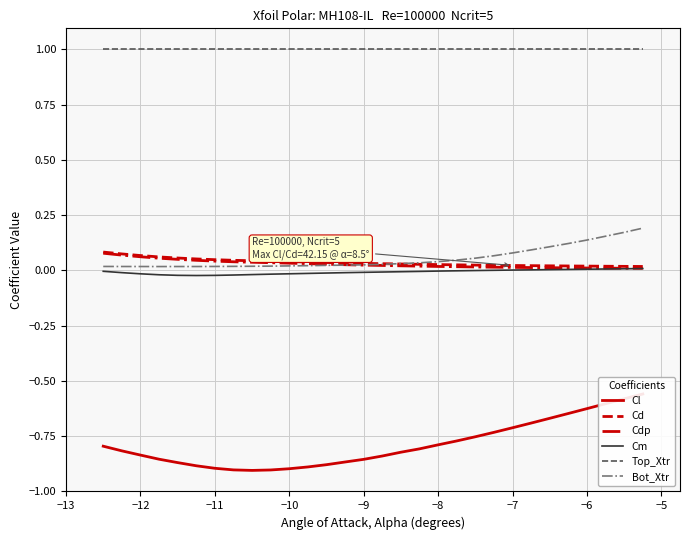

True or false: Top_Xtr has more than 0 points higher than both neighbors.

False